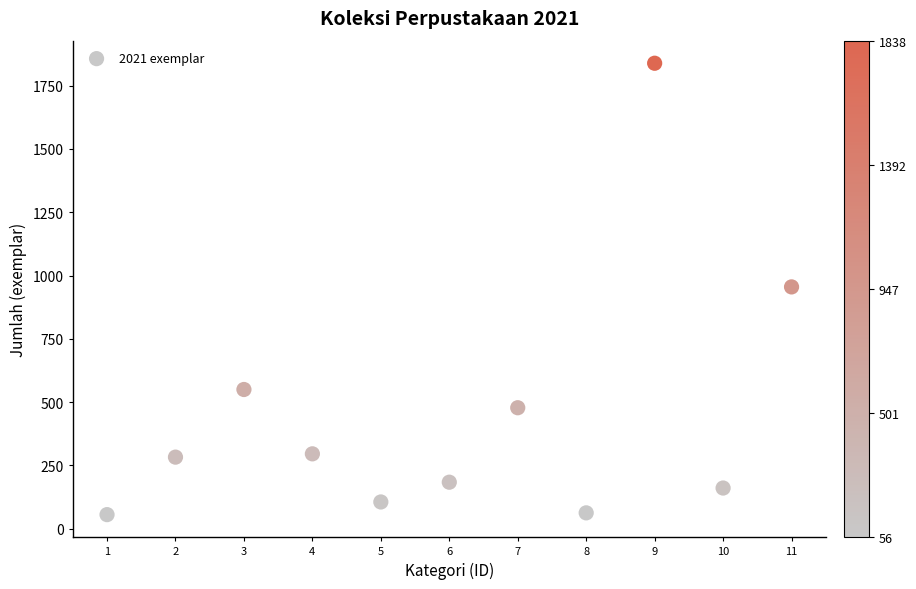

What is the average X value?

6